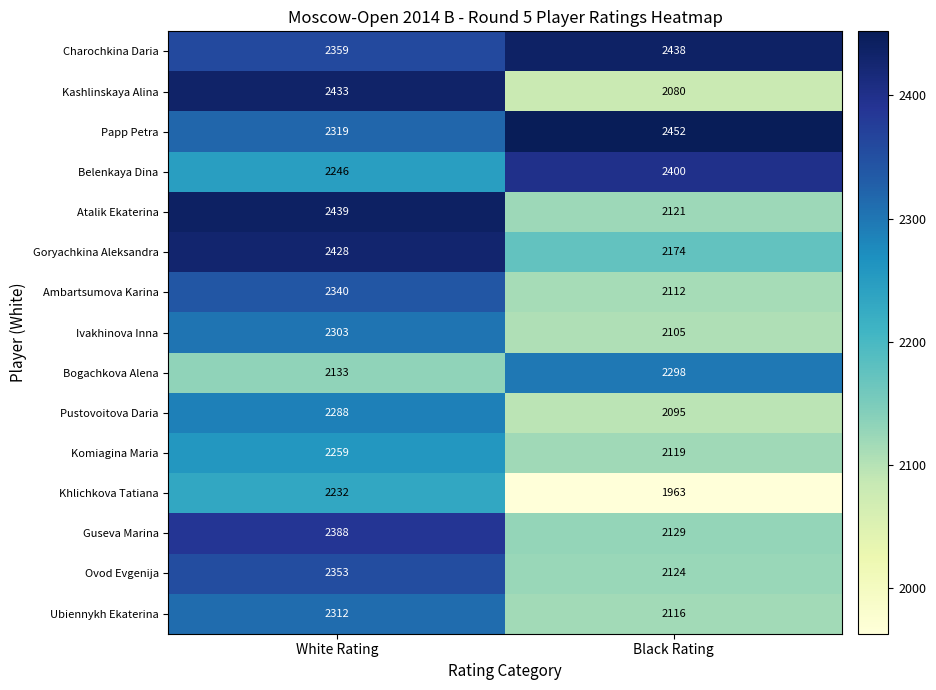

Which series has the largest total across all categories?

Charochkina Daria